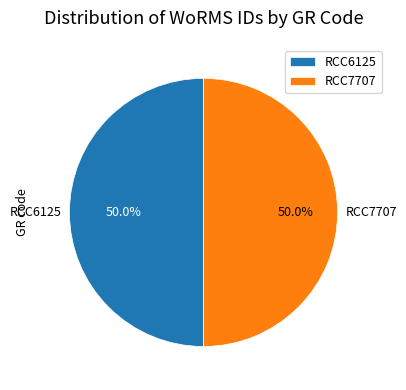

To the nearest percent, what percentage of the pie is RCC6125?

50%